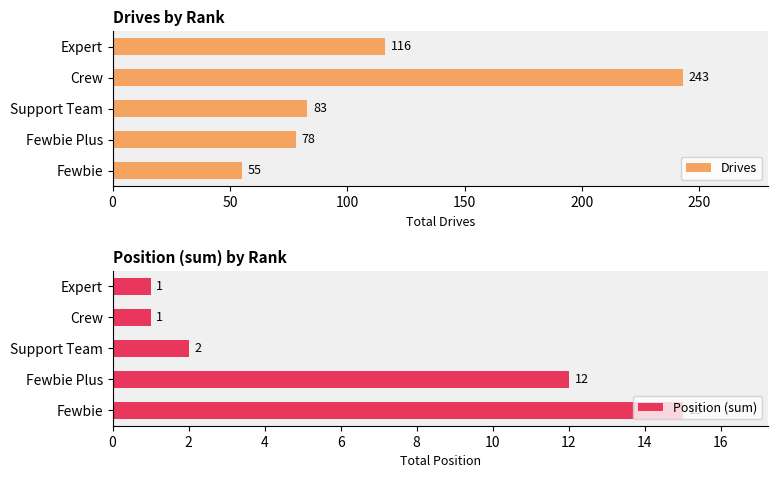

What is the average value of the Drives series?

115